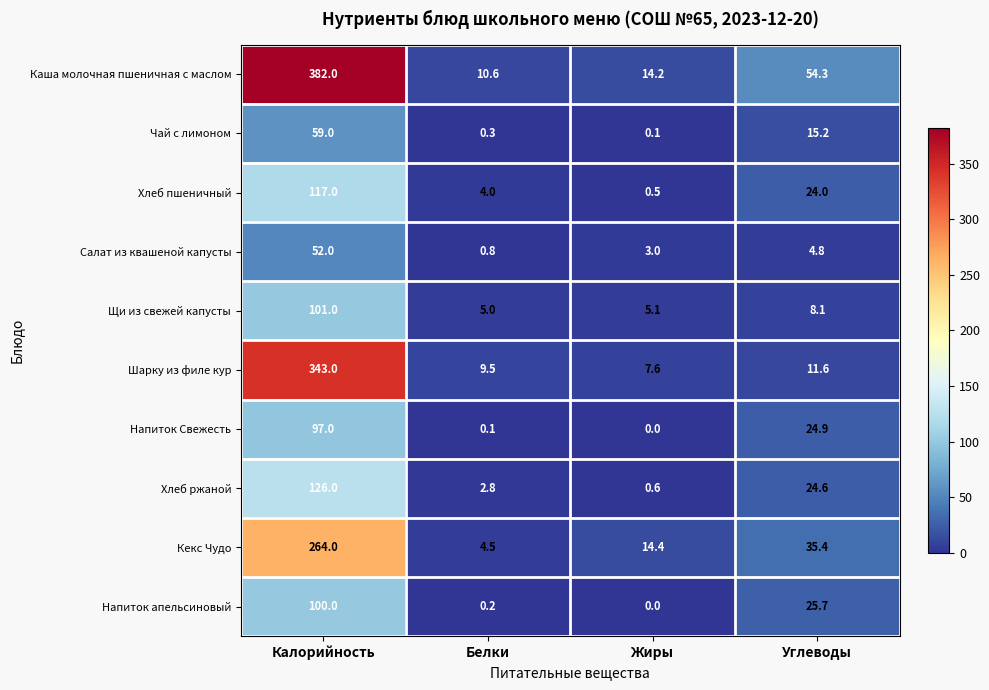

At which label does Хлеб ржаной reach its peak?

Калорийность